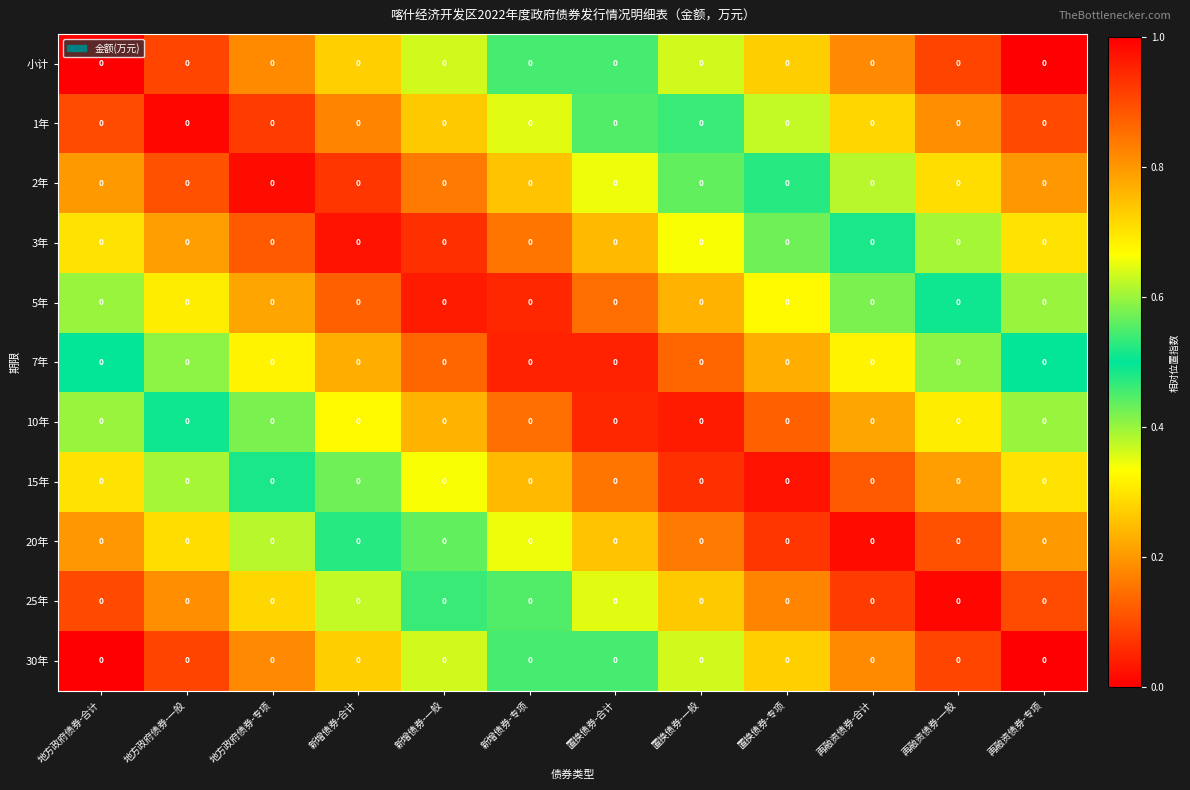

Read the 2年 value at 新增债券-合计.

0.1